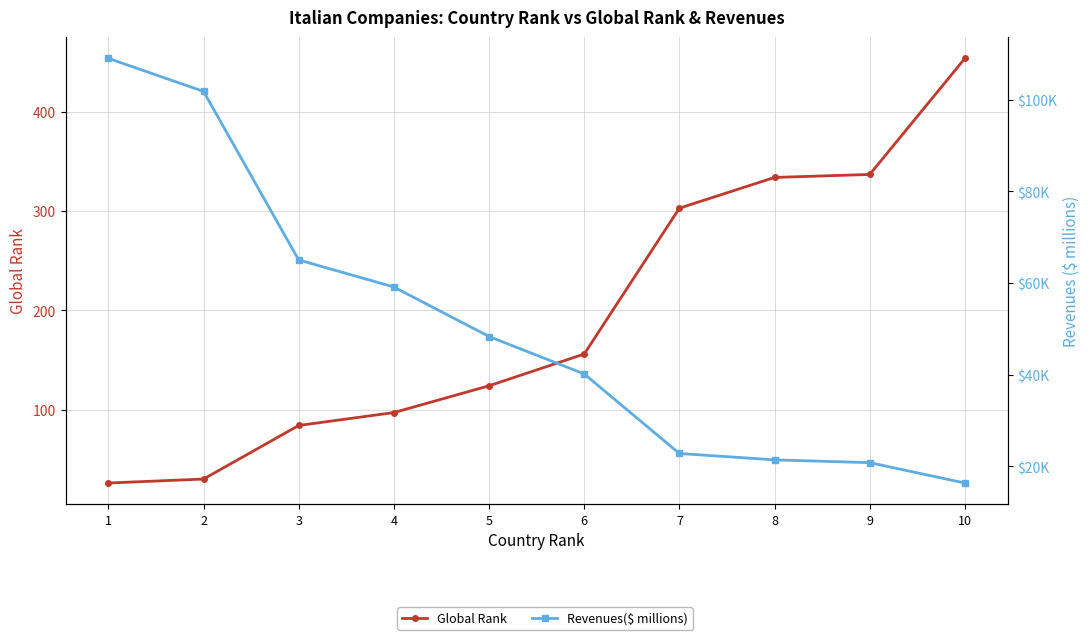

Which series has the widest spread of values?

Revenues($ millions)